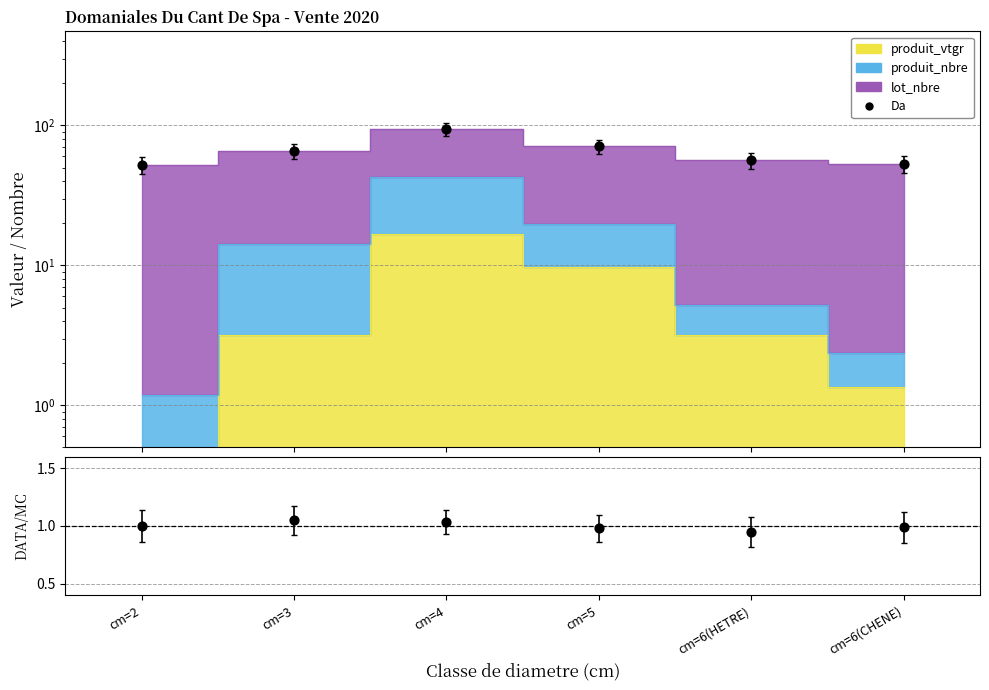

Which series has the widest spread of Y values?

Da